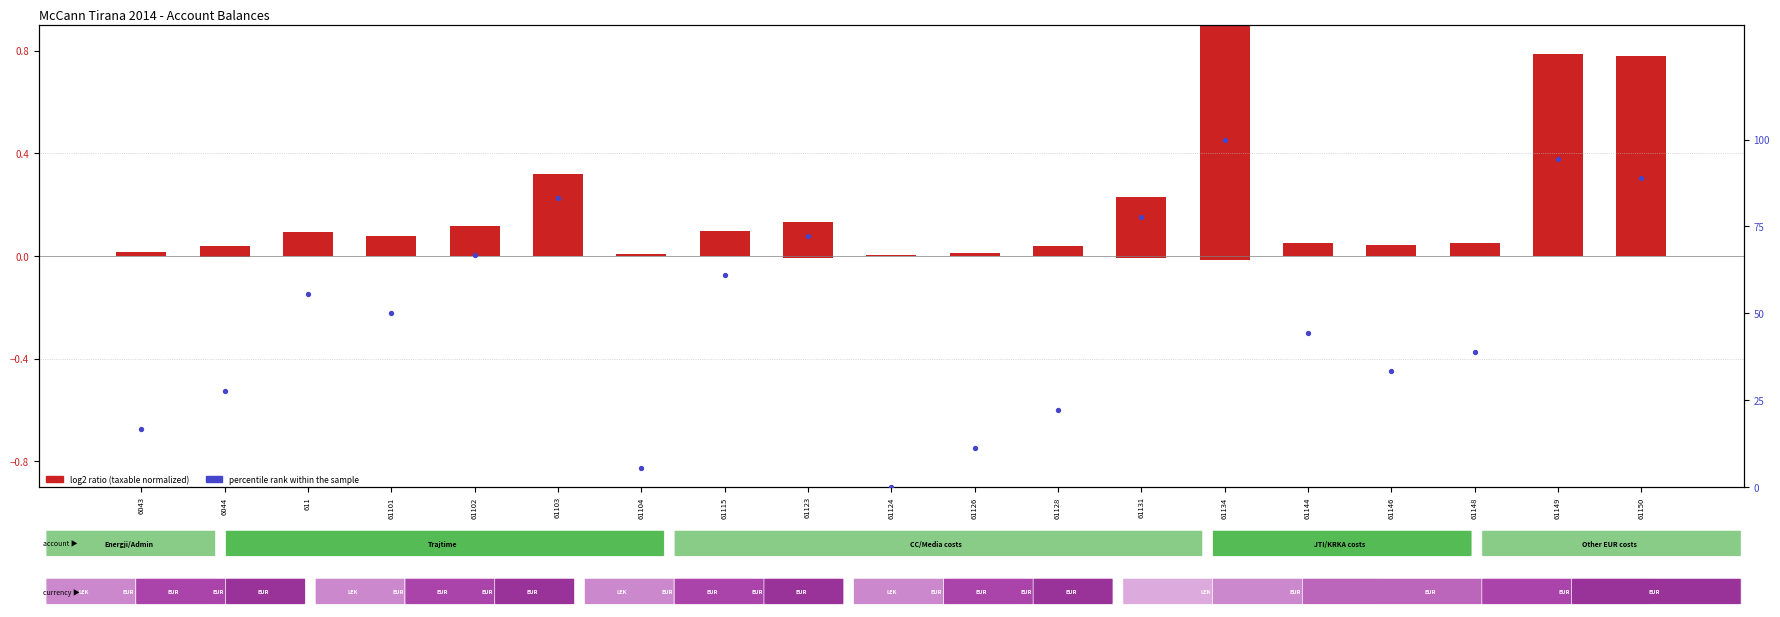

What are all the series names shown in the legend?

log2 ratio (Taxable normalized), percentile rank within the sample